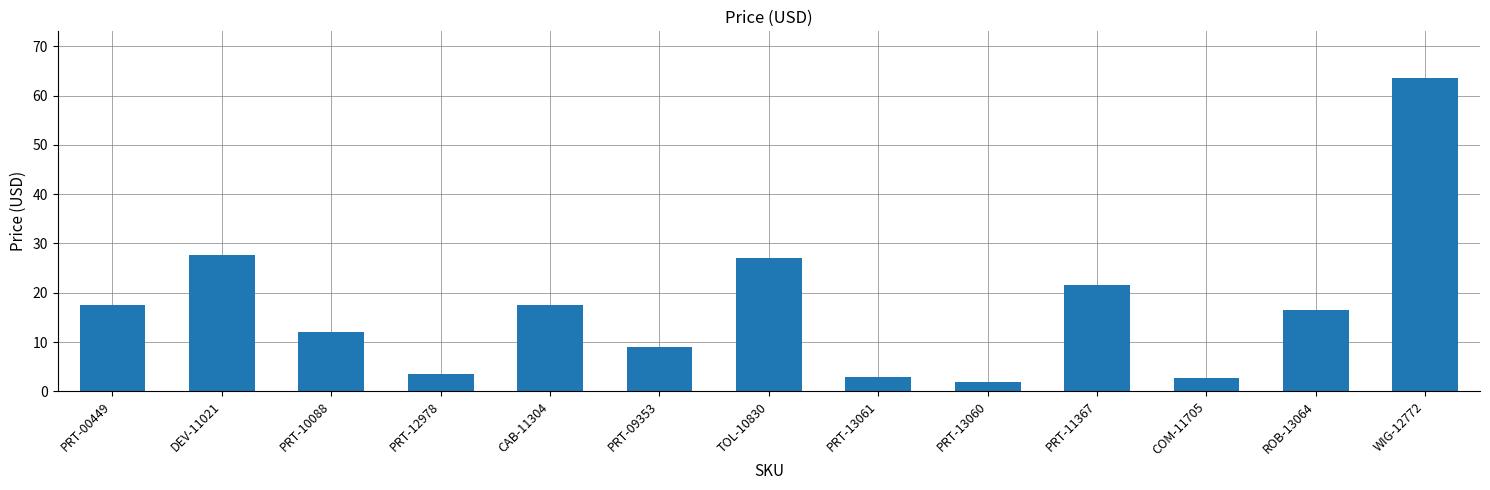

What is the ratio of the value at PRT-13061 to the value at PRT-09353?

0.3